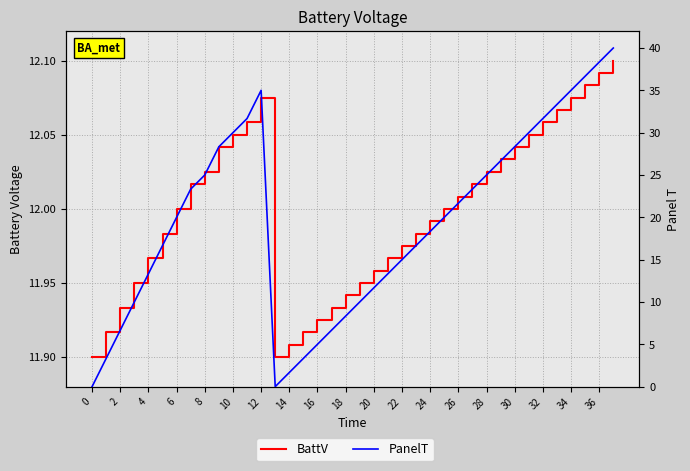

At which label does PanelT reach its peak?

37